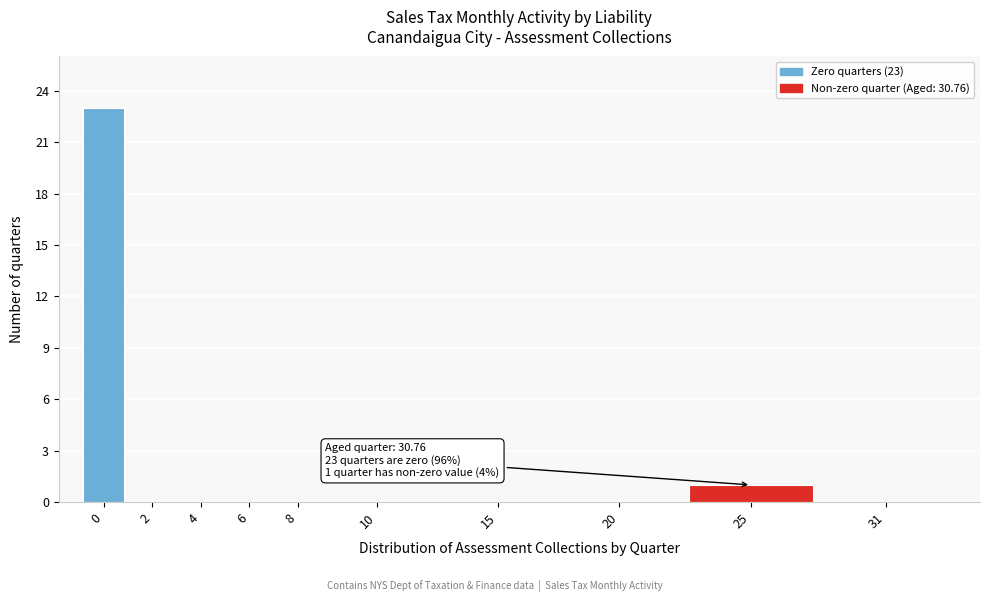

Reading right to left, list all the values displayed in this chart.

31=0	25=1	20=0	15=0	10=0	8=0	6=0	4=0	2=0	0=23